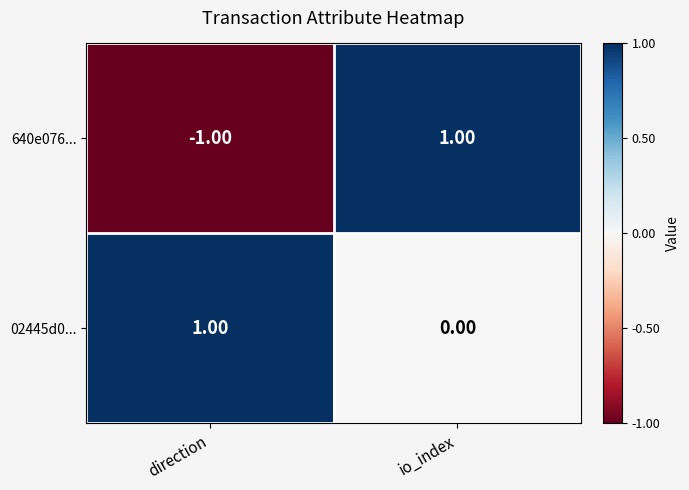

List the series in order of their overall mean, highest first.

02445d0..., 640e076...